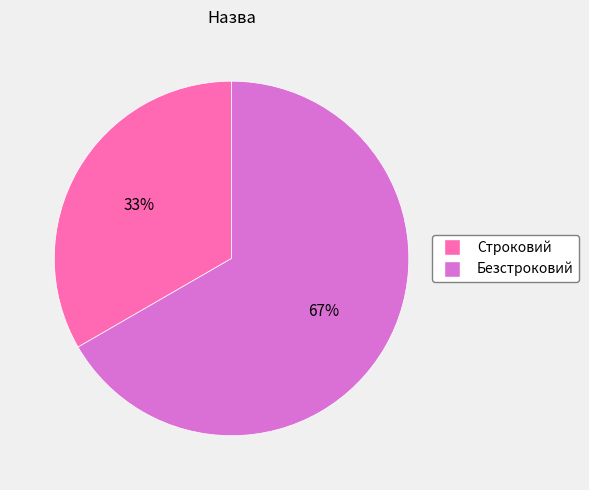

True or false: Безстроковий accounts for 67% of the total.

True